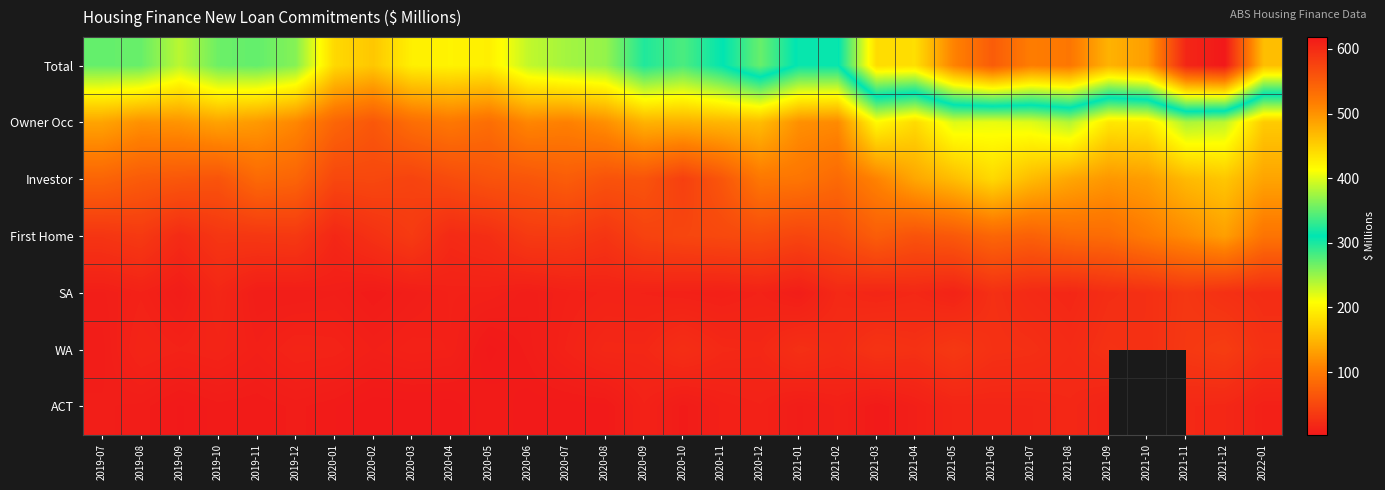

What is the difference between the second highest and second lowest values in the Investor series?

117.4